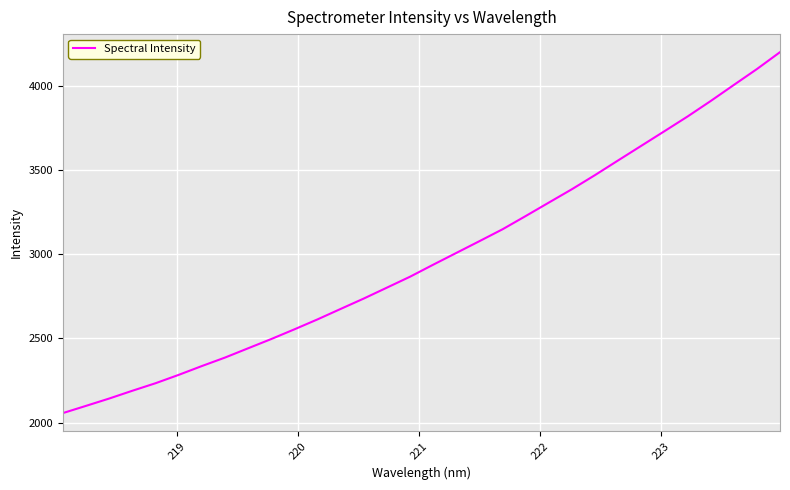

How many categories are shown in the chart?

32